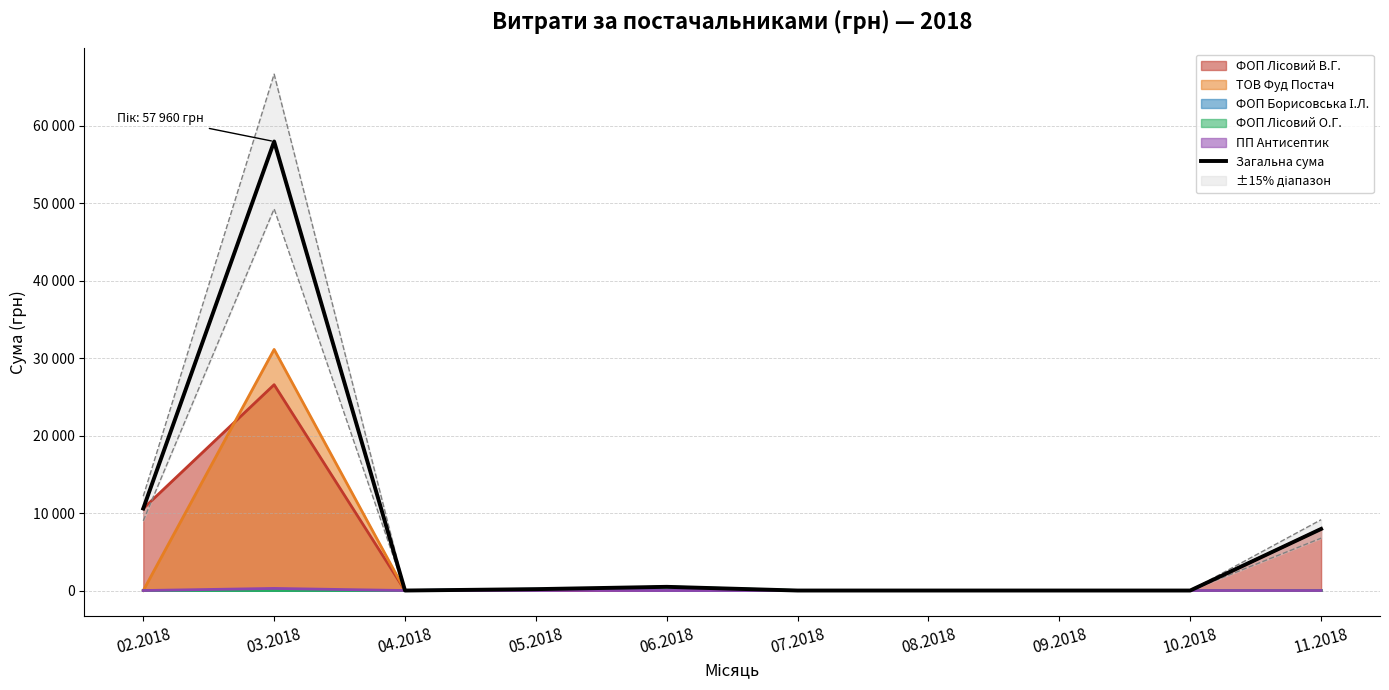

What is the difference between the second highest and second lowest values?

10586.8